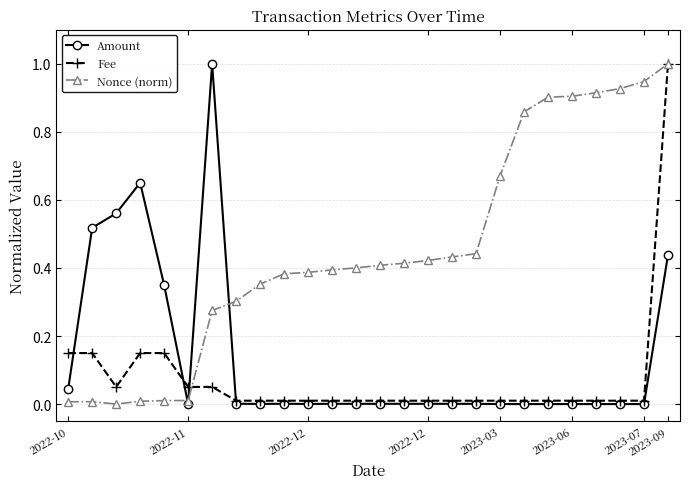

Rank the series by their average value, from lowest to highest.

Fee, Amount, Nonce (norm)